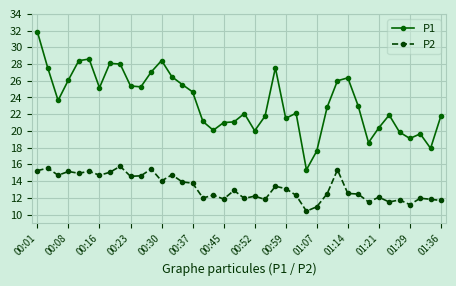

What is the difference between the second highest and second lowest values in the P2 series?

4.6